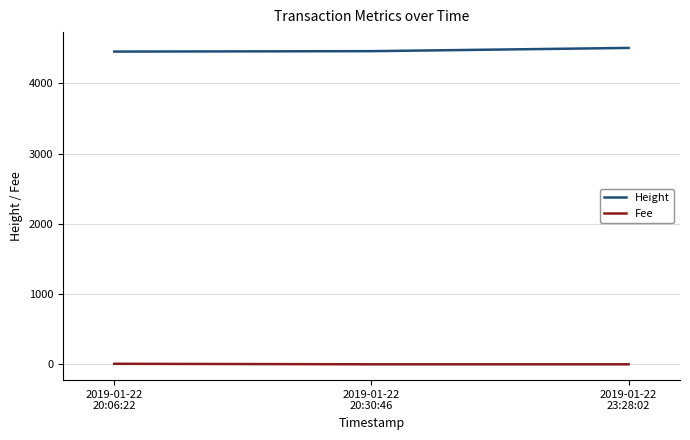

What is the average value of the Fee series?

2.5